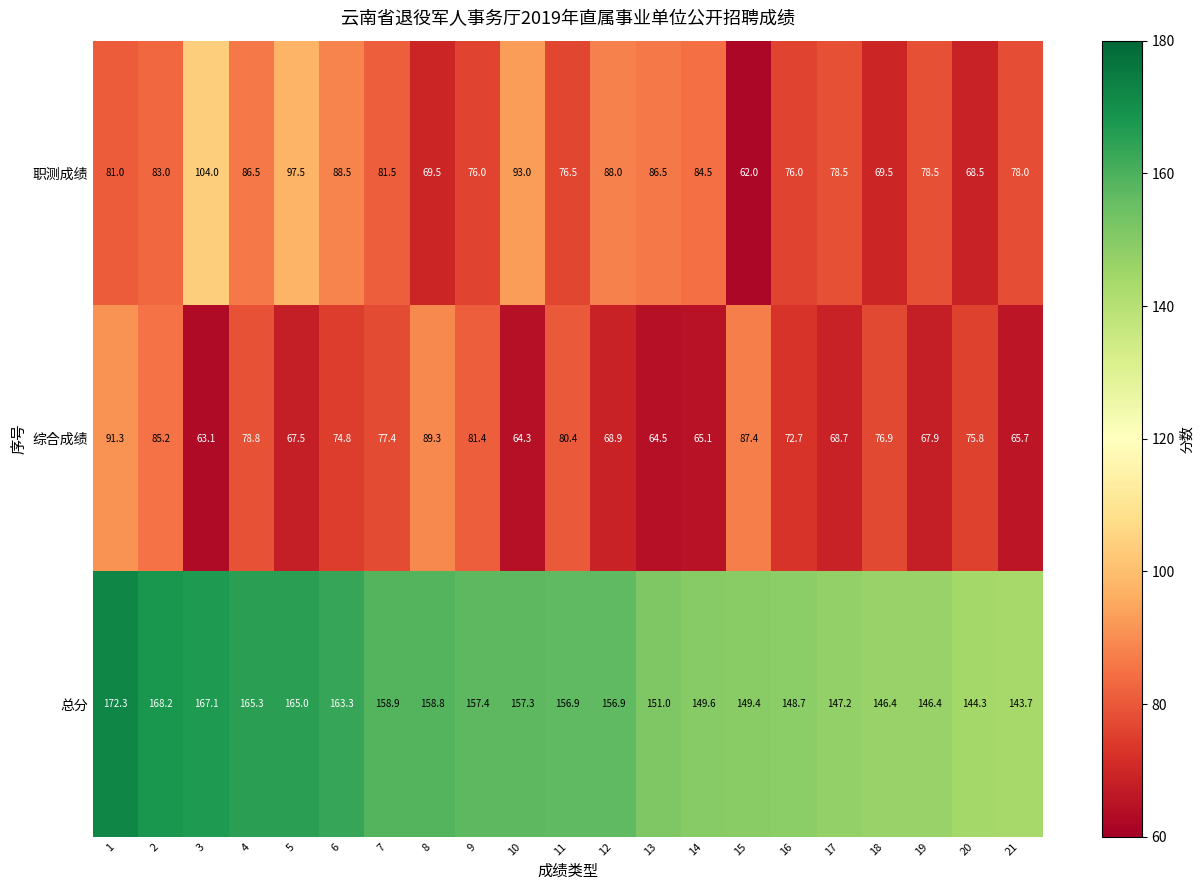

The 综合成绩 series shows 72.7 at 16. True or false?

True